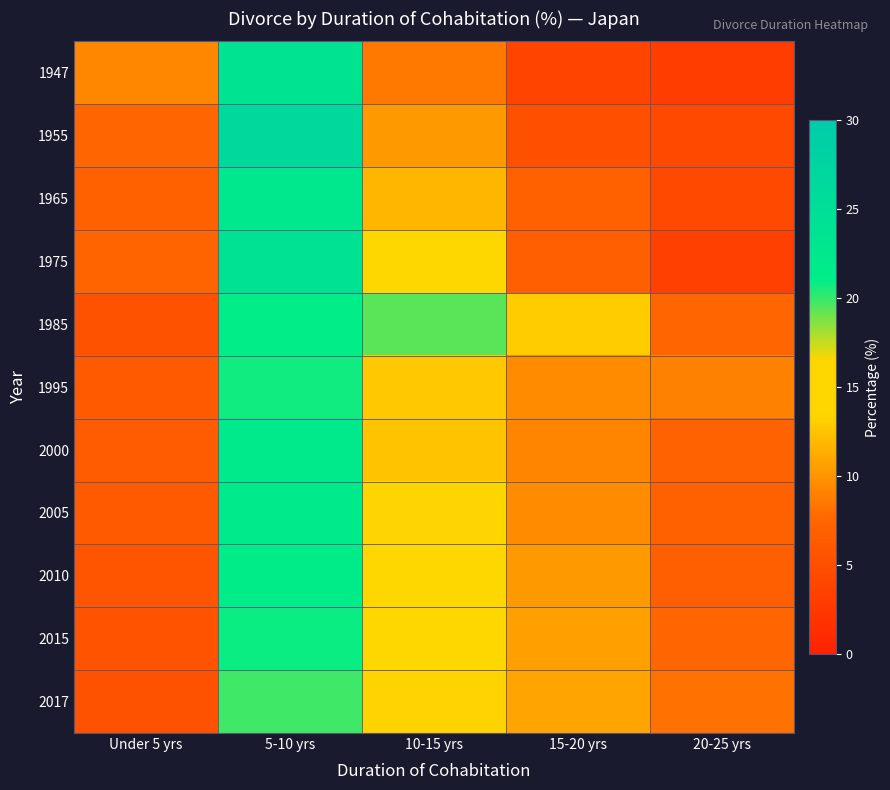

Which category has the highest value across all series?

5-10 yrs